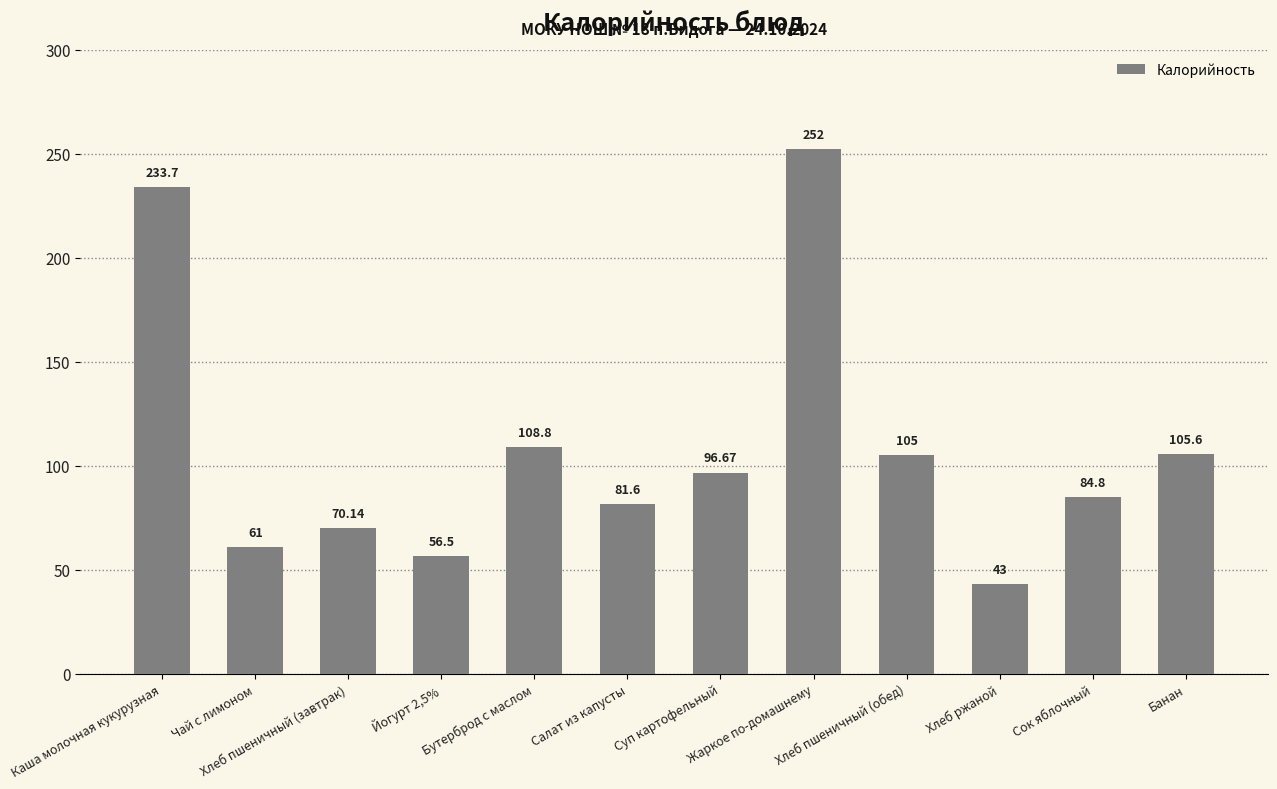

Reading left to right, what are all the values shown in this chart?

Каша молочная кукурузная=233.7	Чай с лимоном=61.0	Хлеб пшеничный (завтрак)=70.1	Йогурт 2,5%=56.5	Бутерброд с маслом=108.8	Салат из капусты=81.6	Суп картофельный=96.7	Жаркое по-домашнему=252.0	Хлеб пшеничный (обед)=105.0	Хлеб ржаной=43.0	Сок яблочный=84.8	Банан=105.6